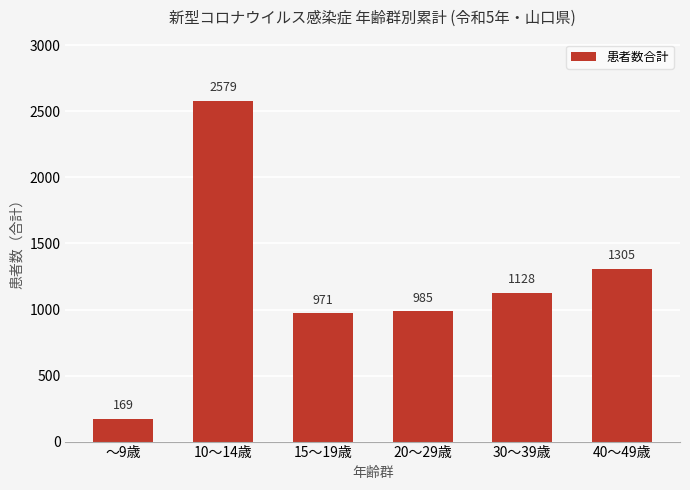

Reading right to left, list all the values displayed in this chart.

40～49歳=1305	30～39歳=1128	20～29歳=985	15～19歳=971	10～14歳=2579	～9歳=169